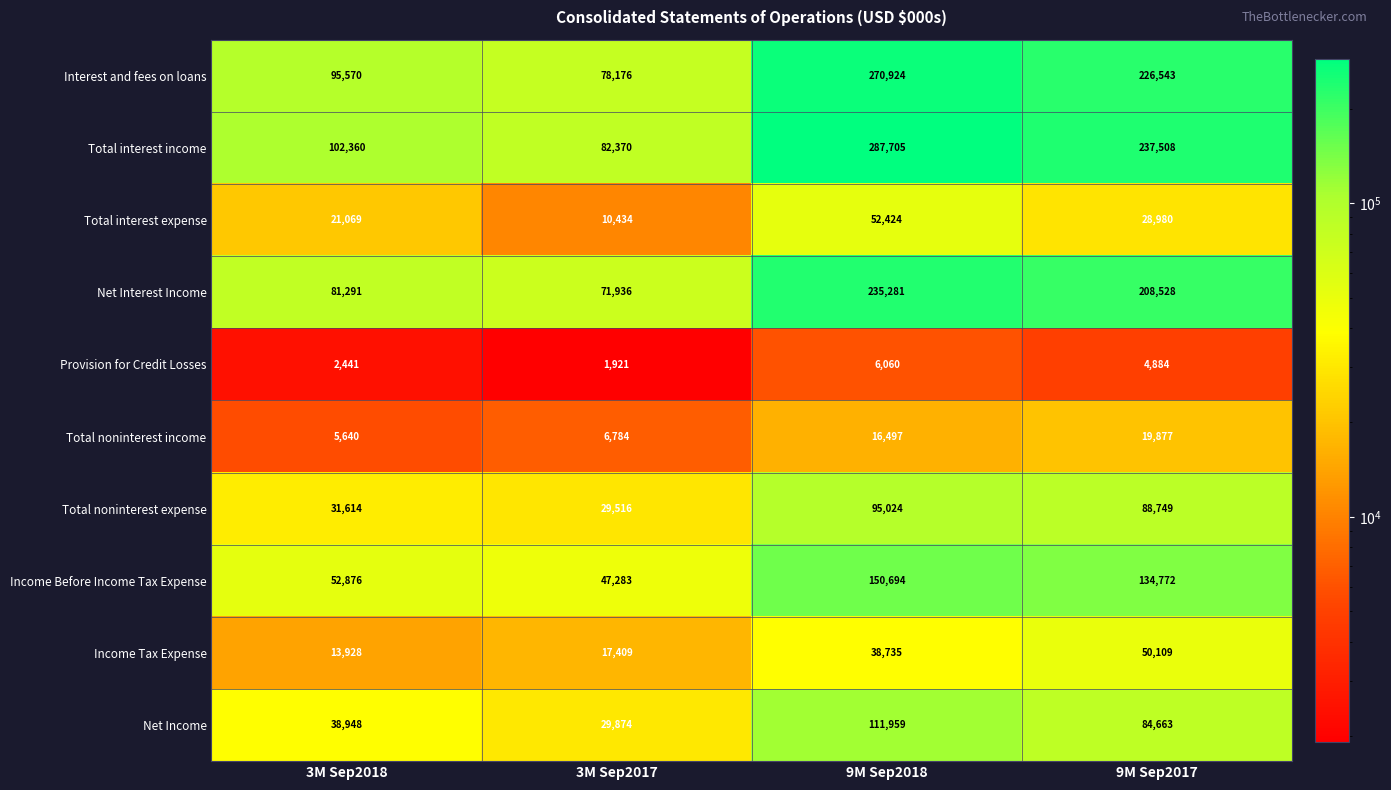

True or false: Total noninterest income has a value of 12829 at 9M Sep2017.

False